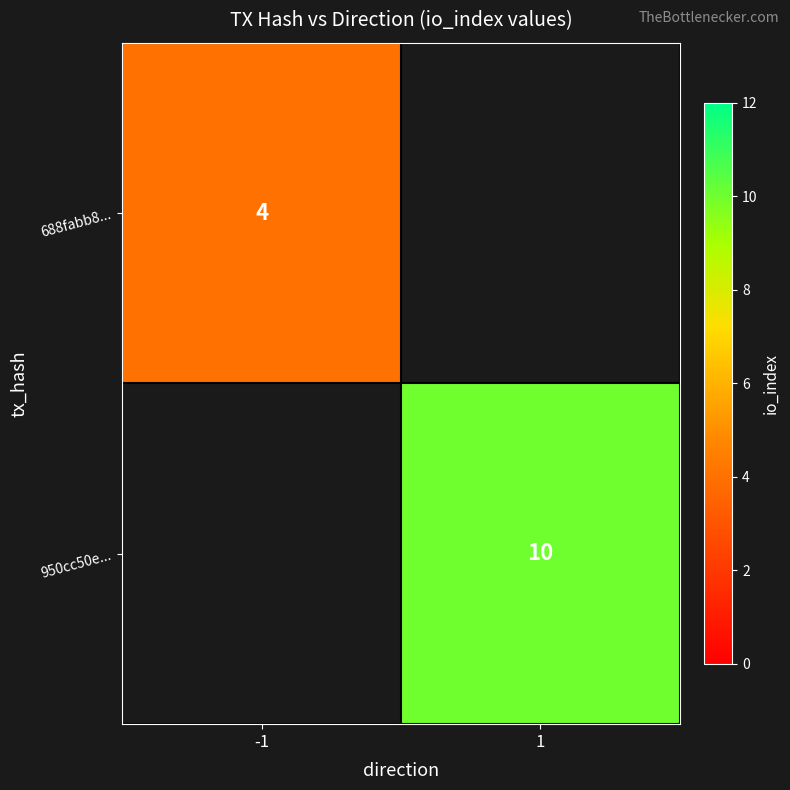

True or false: 688fabb8... has a value of 3 at -1.

False